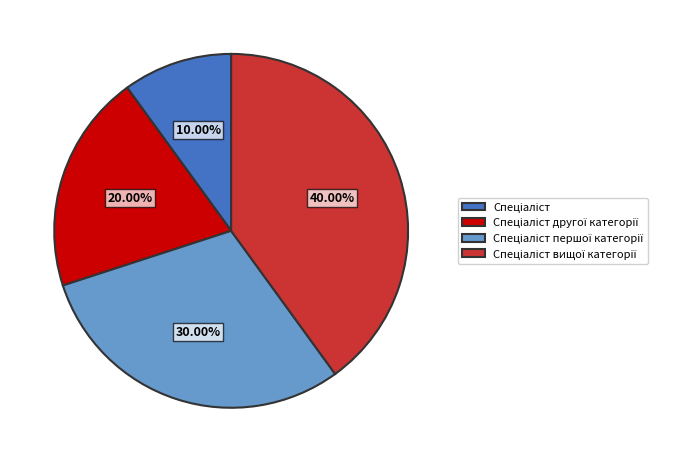

Does any single category account for the majority?

No